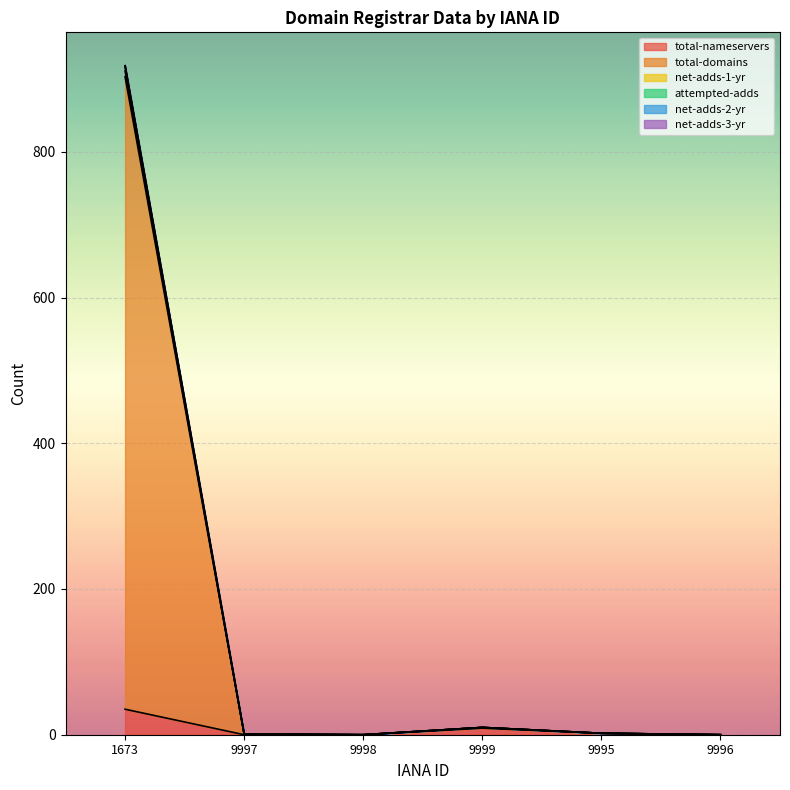

What is the greatest value displayed?

918